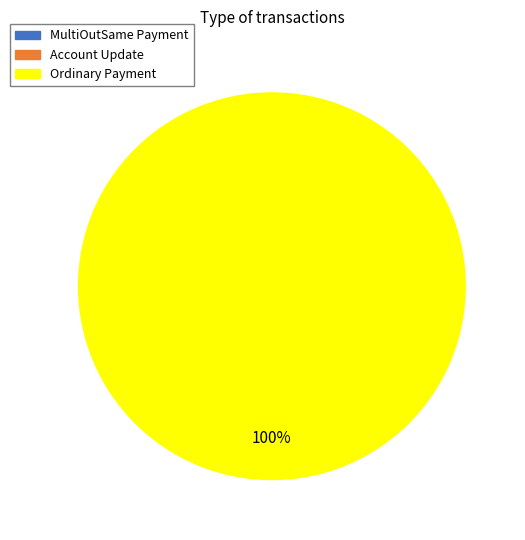

The MultiOutSame Payment slice represents 1% of the pie. True or false?

False